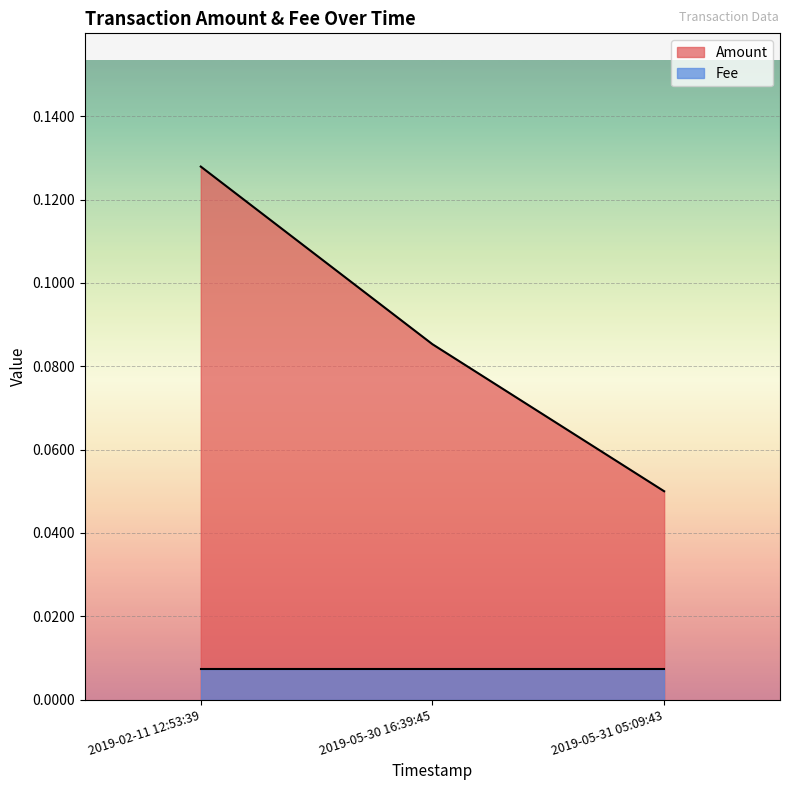

What is the approximate value at 2019-05-30 16:39:45?

0.1